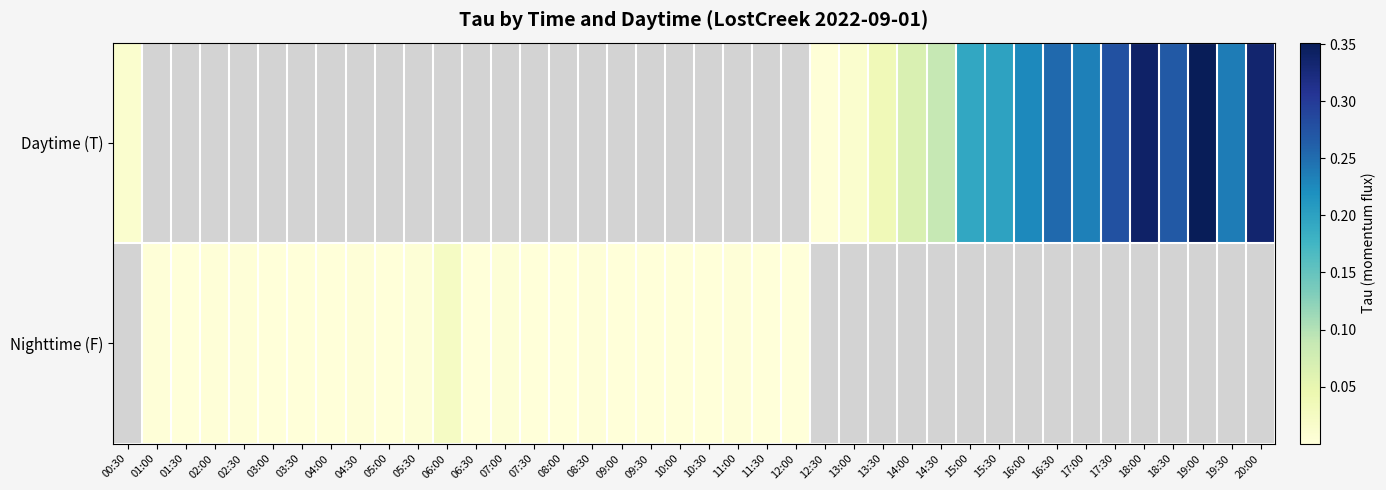

True or false: Daytime (T) has a value of 0.1 at 16:30.

False